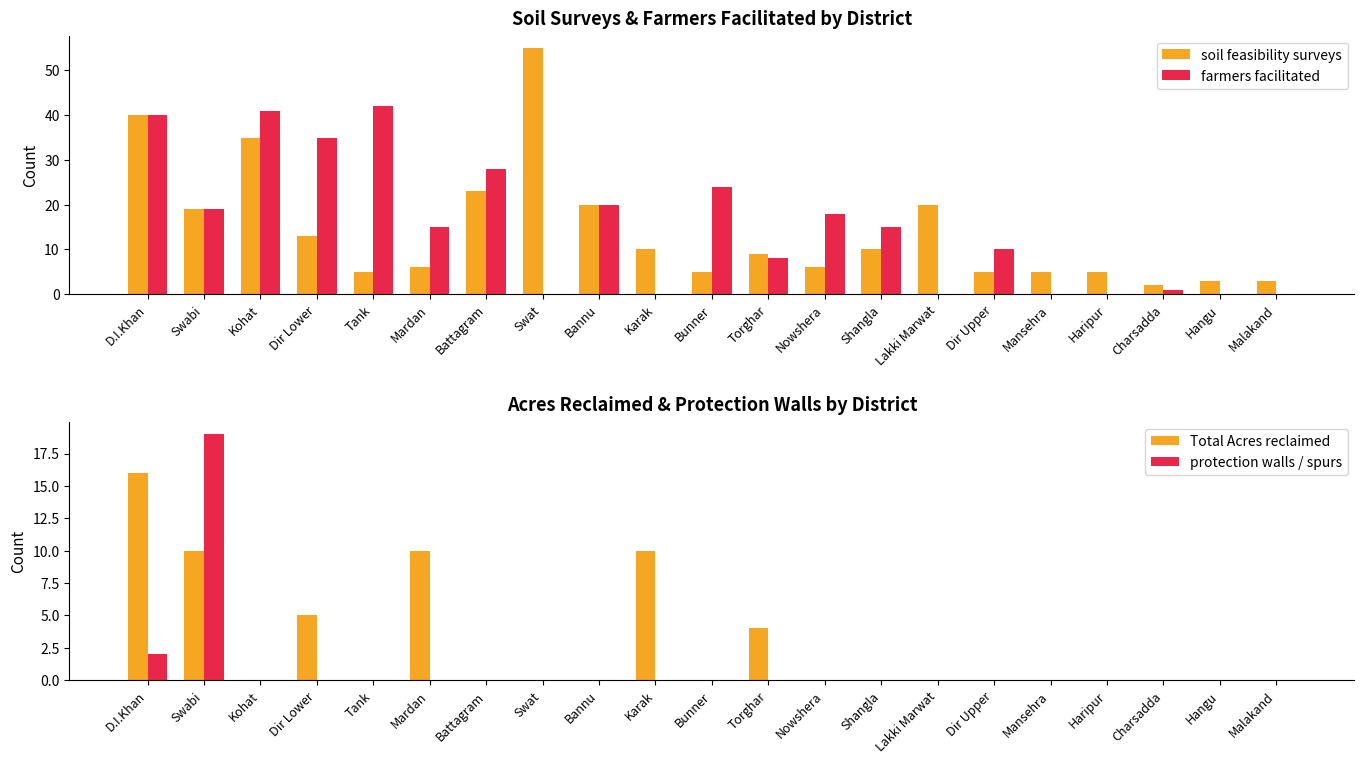

How many values in the soil feasibility surveys series are below 9?

10